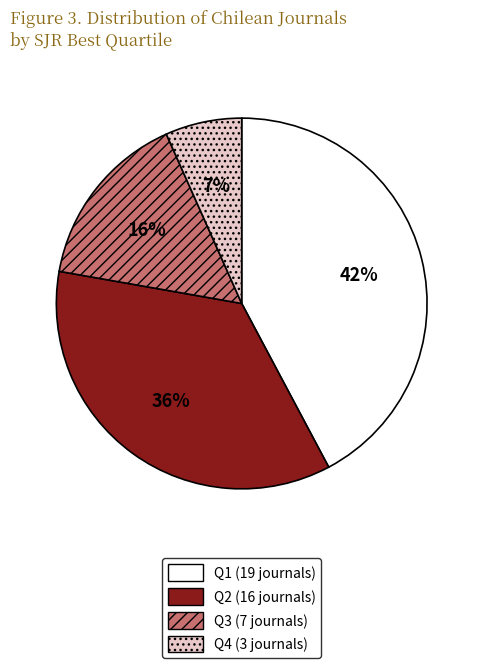

To the nearest percent, what is the average slice percentage?

25%